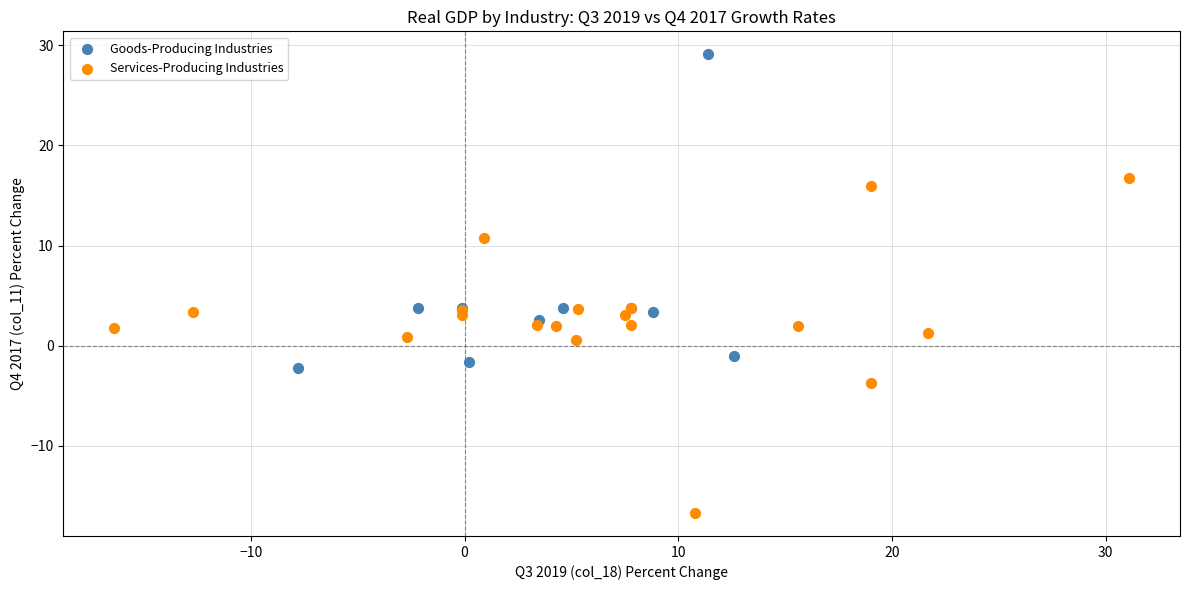

Which series reaches the maximum Y coordinate?

Goods-Producing Industries